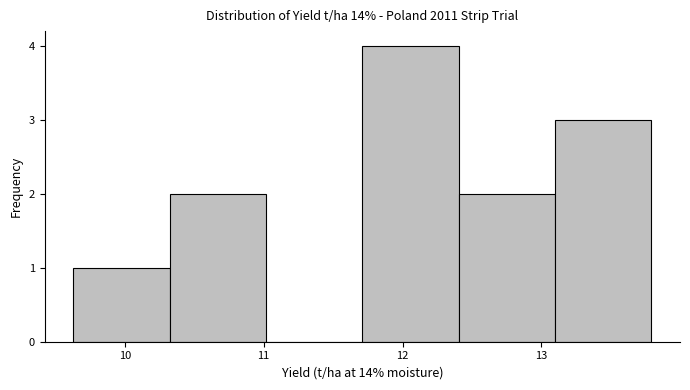

Which range on the x-axis has the tallest bar?

11.7 to 12.4